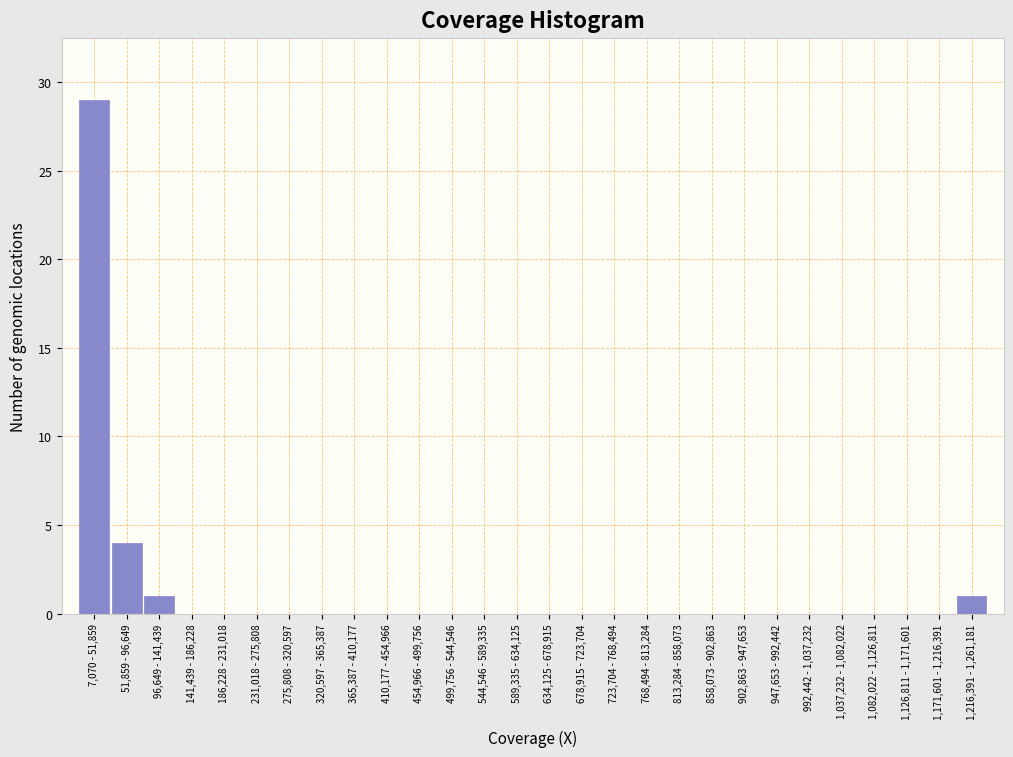

Reading right to left, transcribe all the data shown in this chart.

1,216,391 - 1,261,181=1	1,171,601 - 1,216,391=0	1,126,811 - 1,171,601=0	1,082,022 - 1,126,811=0	1,037,232 - 1,082,022=0	992,442 - 1,037,232=0	947,653 - 992,442=0	902,863 - 947,653=0	858,073 - 902,863=0	813,284 - 858,073=0	768,494 - 813,284=0	723,704 - 768,494=0	678,915 - 723,704=0	634,125 - 678,915=0	589,335 - 634,125=0	544,546 - 589,335=0	499,756 - 544,546=0	454,966 - 499,756=0	410,177 - 454,966=0	365,387 - 410,177=0	320,597 - 365,387=0	275,808 - 320,597=0	231,018 - 275,808=0	186,228 - 231,018=0	141,439 - 186,228=0	96,649 - 141,439=1	51,859 - 96,649=4	7,070 - 51,859=29